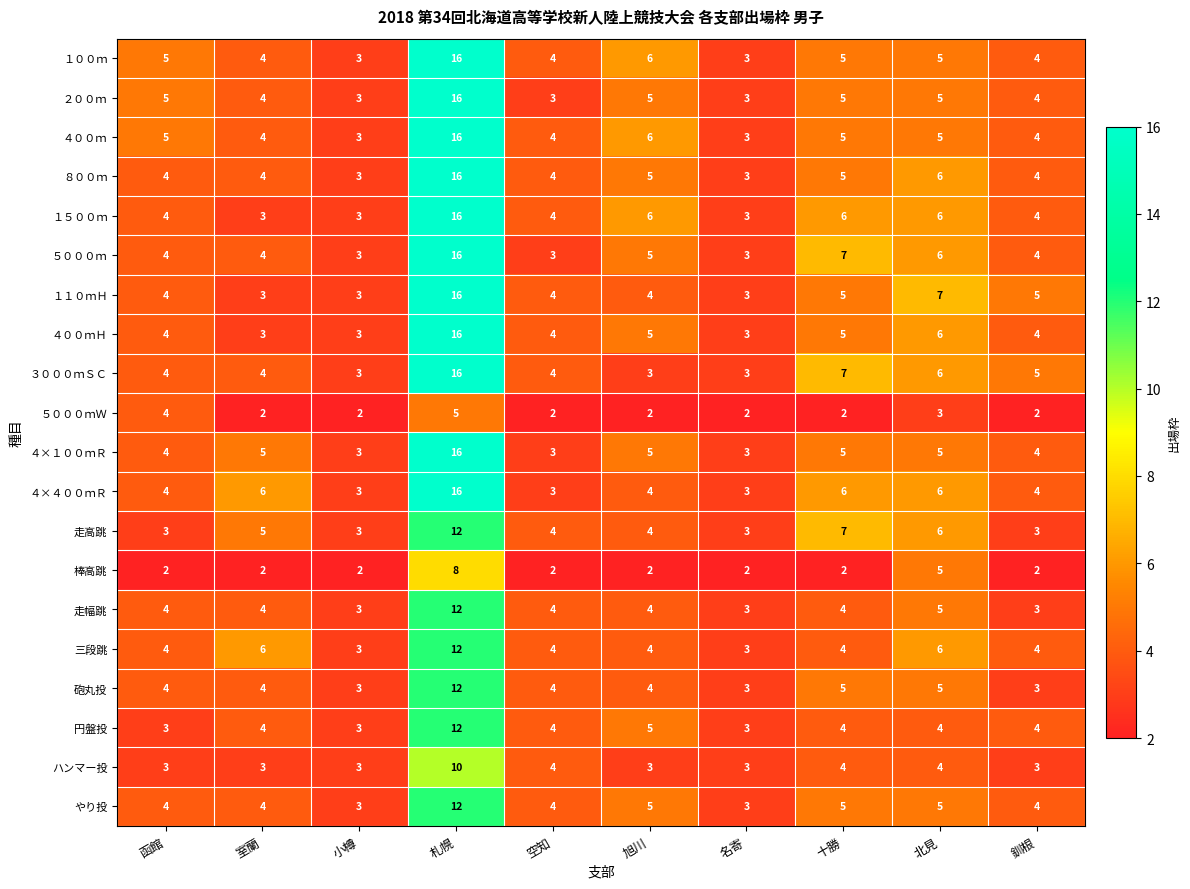

What is the average value of the ３０００ｍＳＣ series?

6